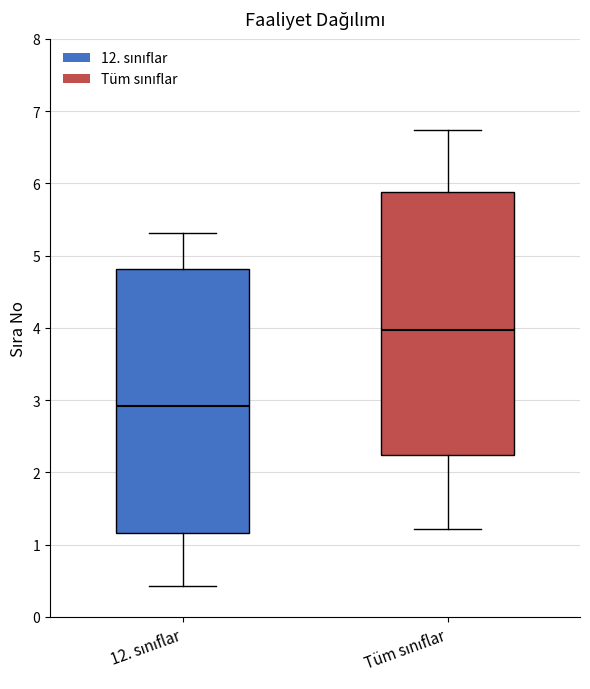

Reading left to right, read every box against the y-axis: the position of its median line, the range the box covers, and the ends of its whiskers. The values are not printed on the chart, so give them approximately, as read against the axis.

12. sınıflar: median 2.9, box 1.2 to 4.8, whiskers 0.4 to 5.3
Tüm sınıflar: median 4.0, box 2.2 to 5.9, whiskers 1.2 to 6.7